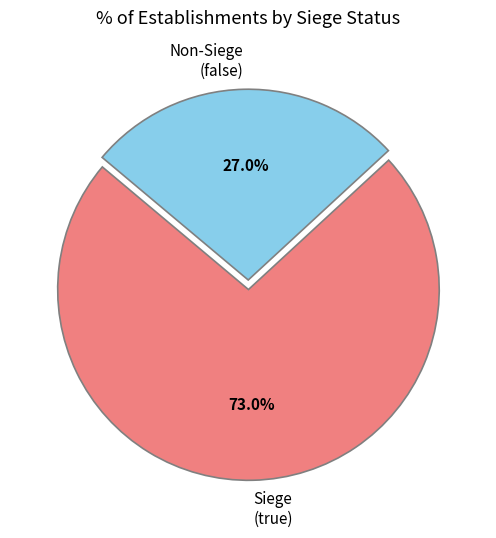

What is the largest slice in the pie chart?

Siege (true)